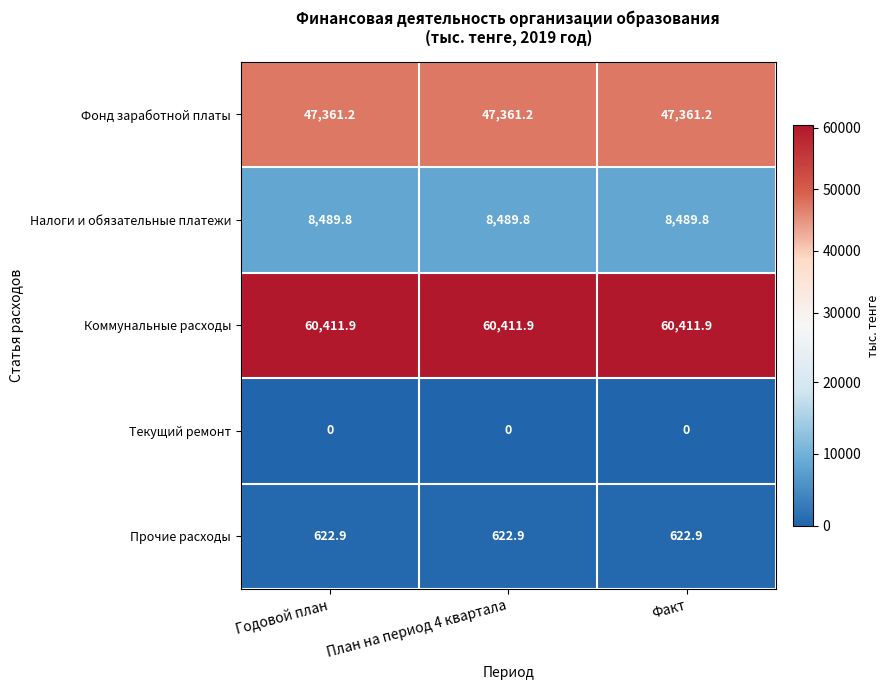

What is the total value across all series at Факт?

116885.8